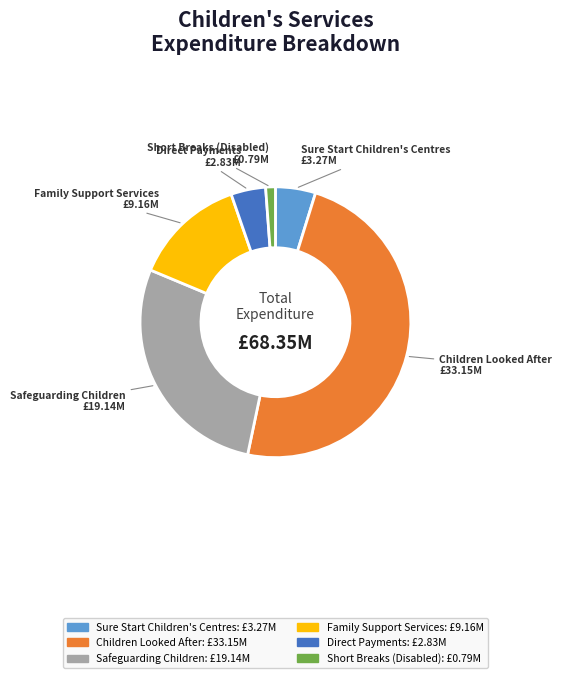

The Safeguarding Children slice represents 28% of the pie. True or false?

True